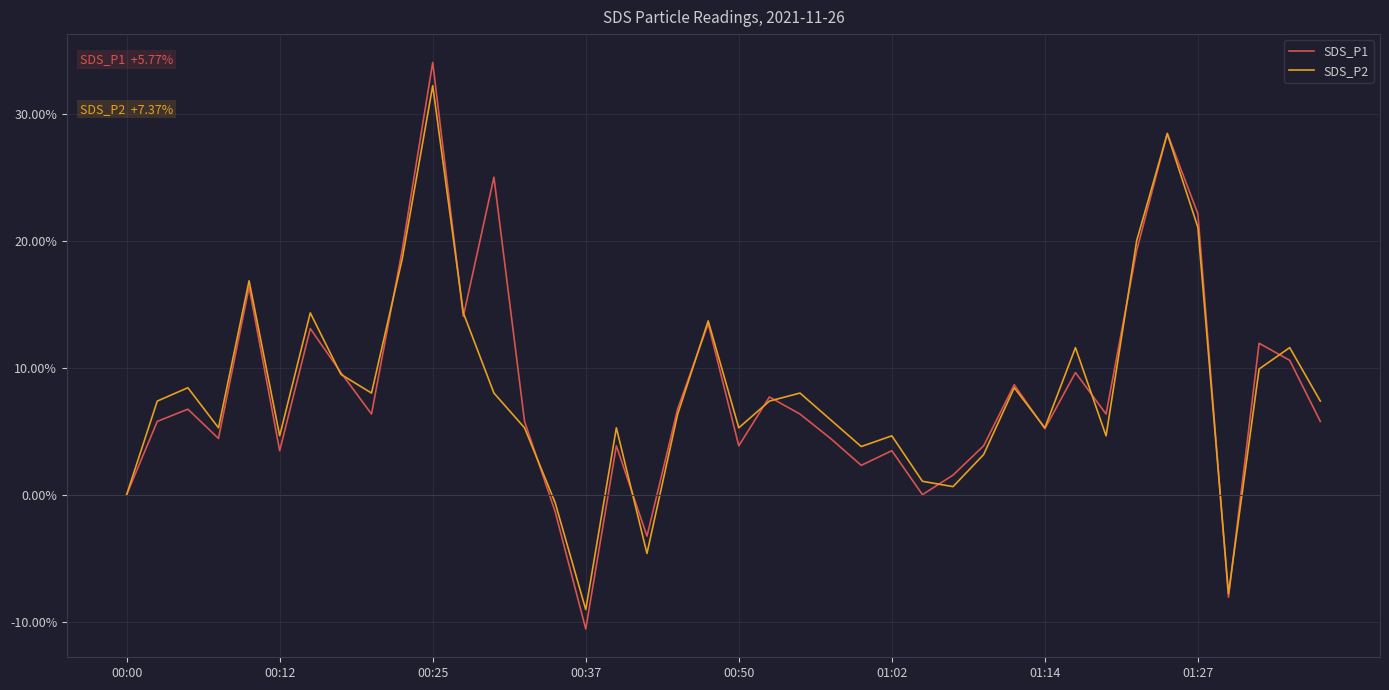

Rank the series by their maximum value, from lowest to highest.

SDS_P2, SDS_P1